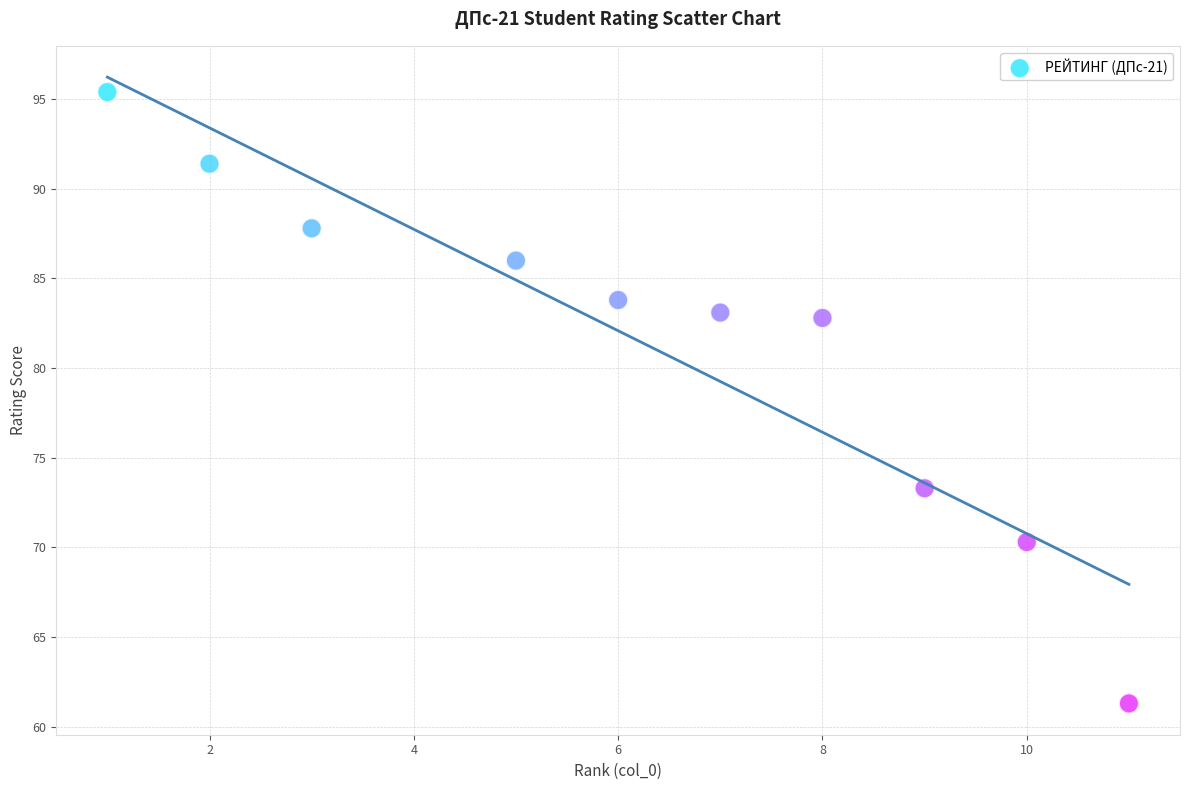

What is the average Y value?

81.5